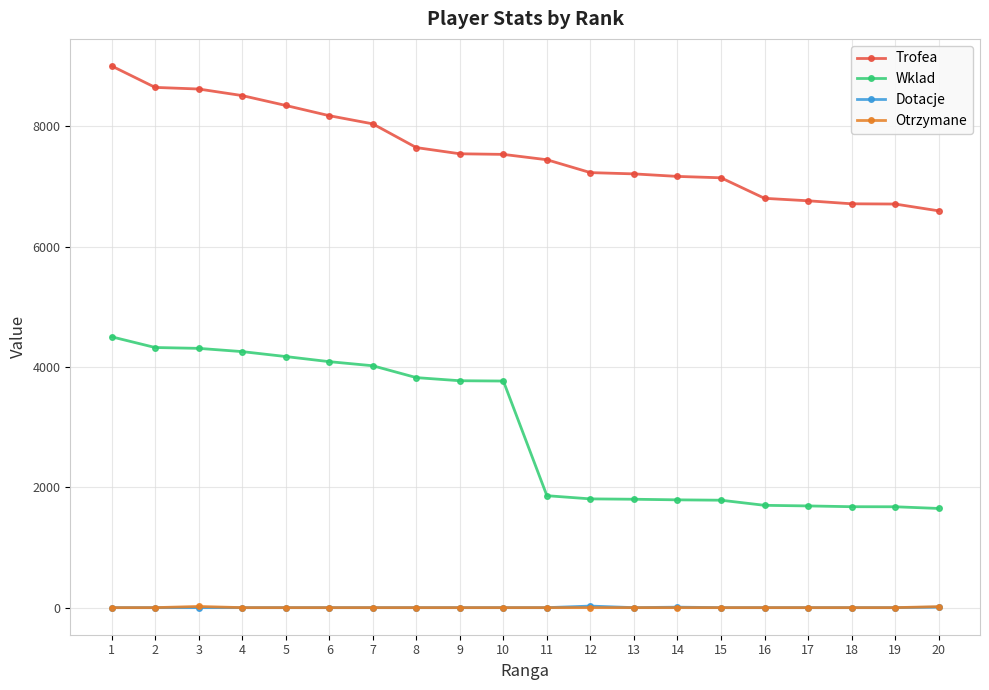

Is this an area chart (filled region under the line)?

No